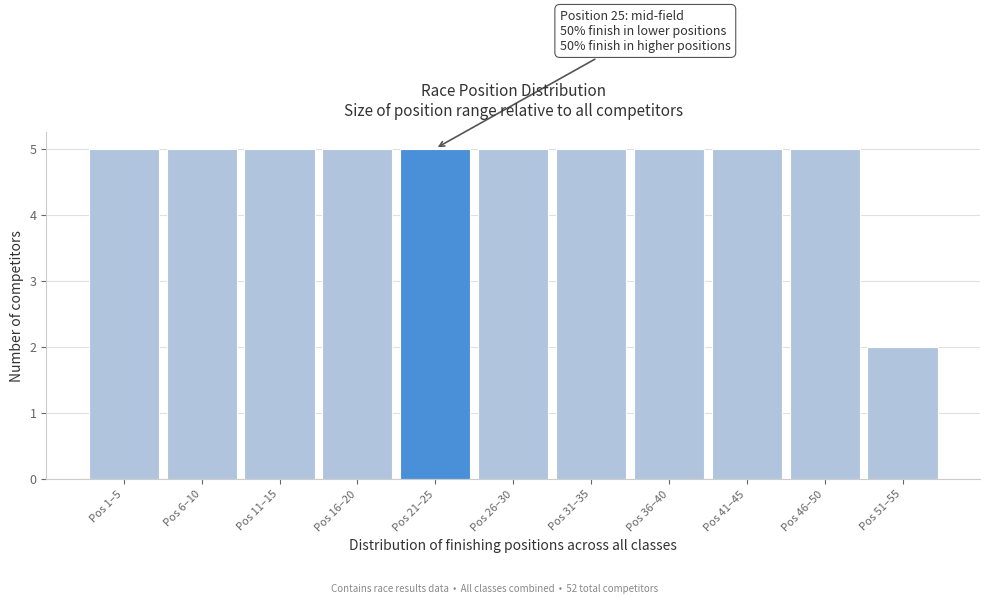

Reading left to right, transcribe all the data shown in this chart.

5	5	5	5	5	5	5	5	5	5	2